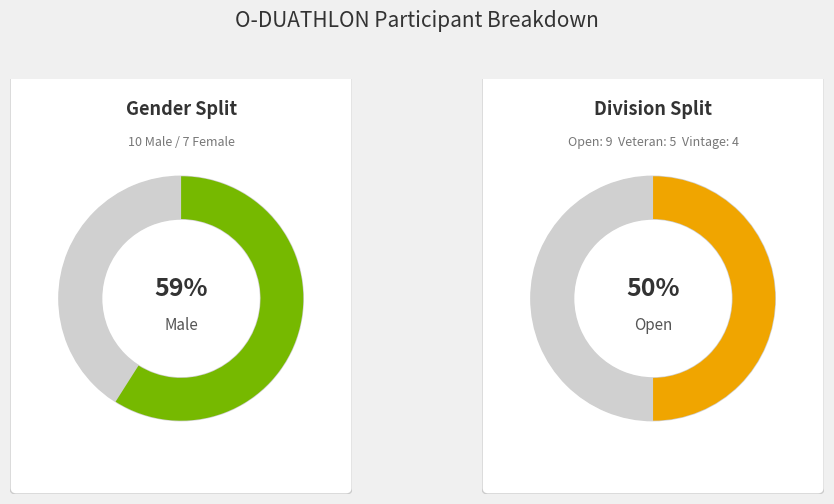

Count the number of slices in the pie.

2